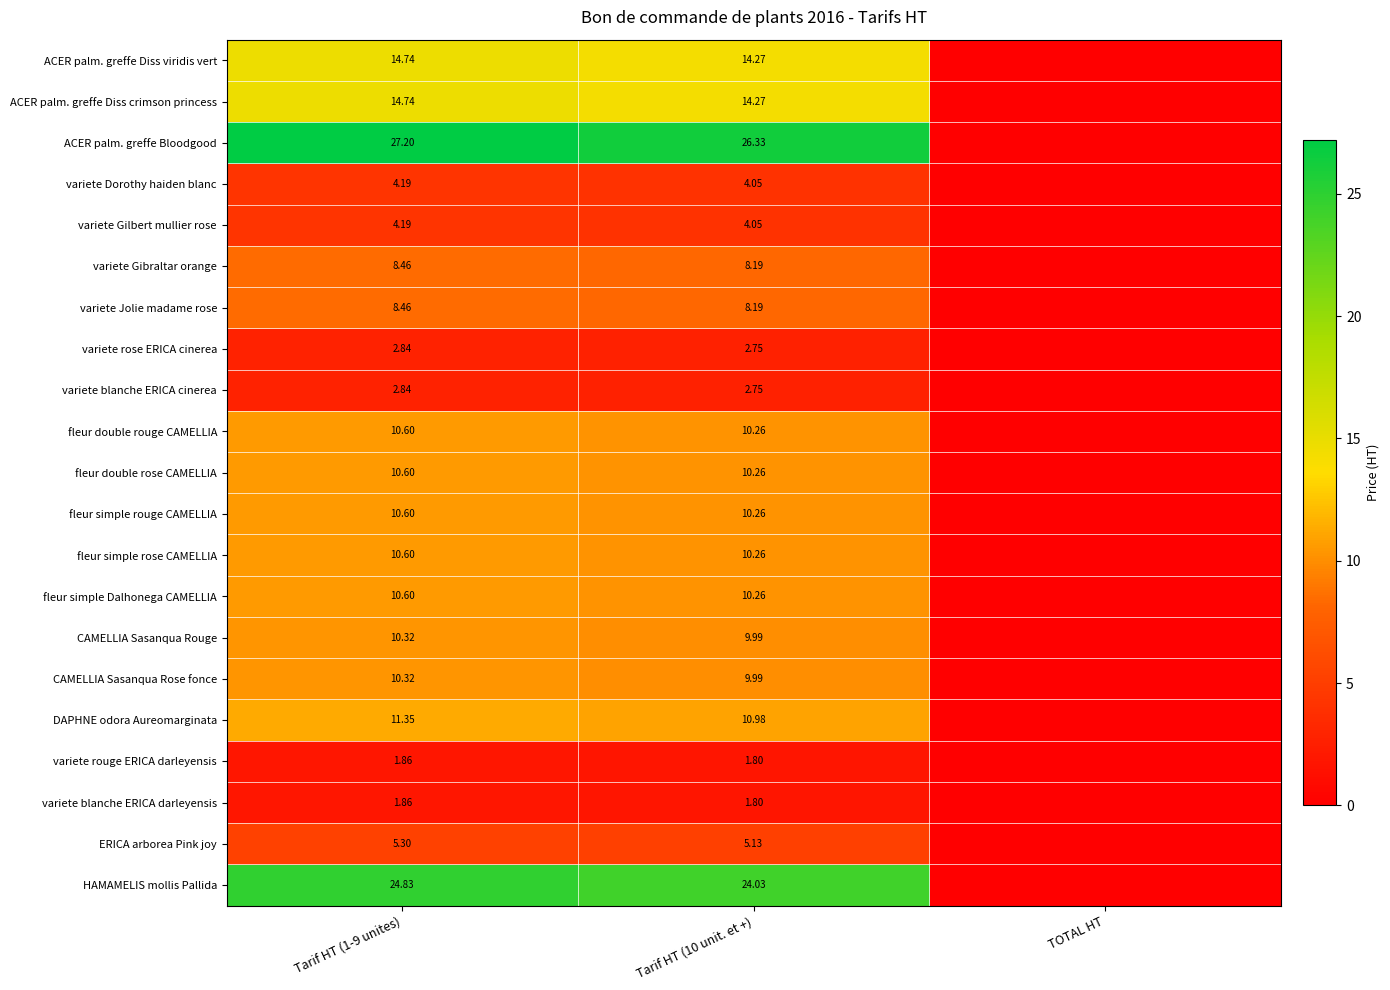

Is the value of fleur simple rose CAMELLIA at TOTAL HT greater than the value of ACER palm. greffe Diss crimson princess at Tarif HT (1-9 unites)?

No